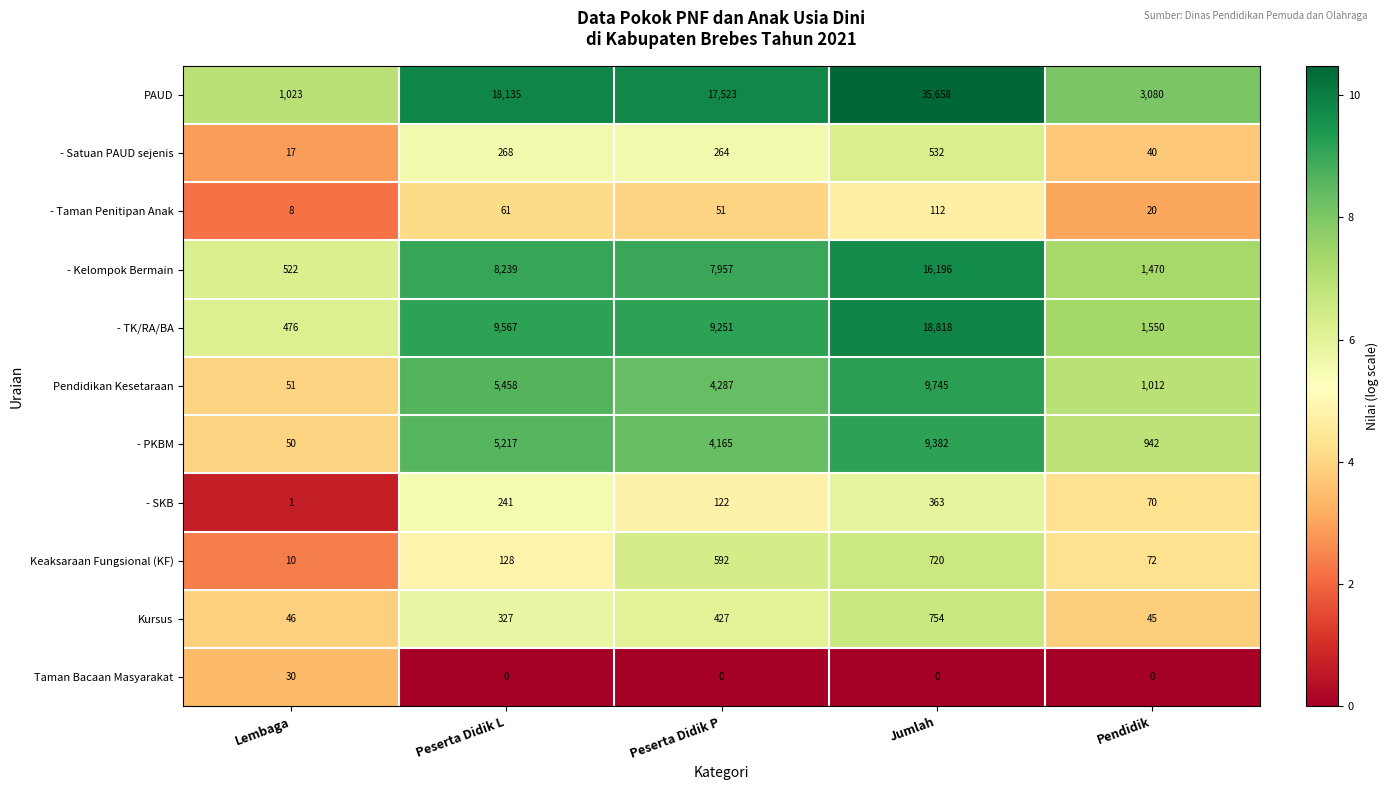

The - Taman Penitipan Anak series shows 51 at Peserta Didik P. True or false?

True